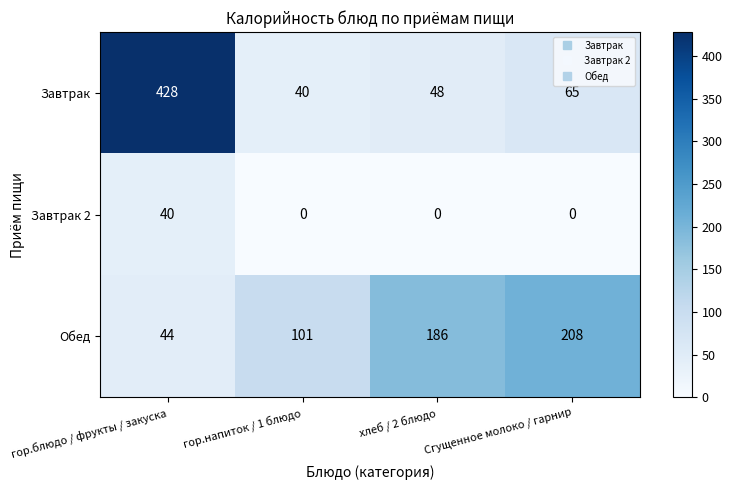

At which category is the sum across all series the highest?

гор.блюдо / фрукты / закуска